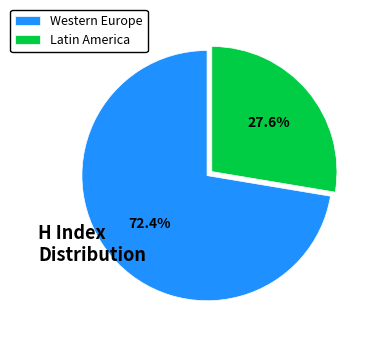

How many segments does this pie chart have?

2